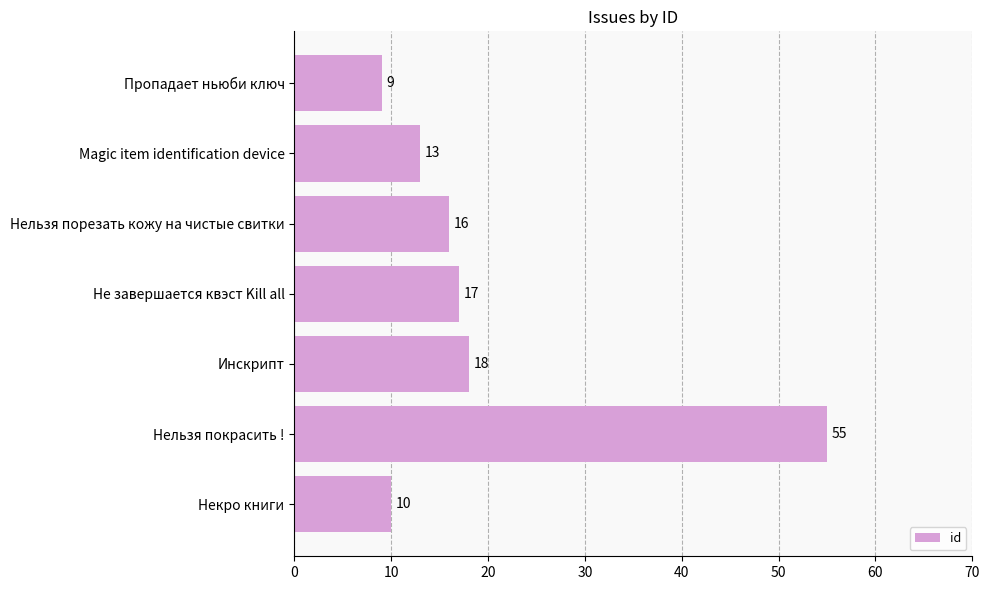

How many data points does each series have?

7